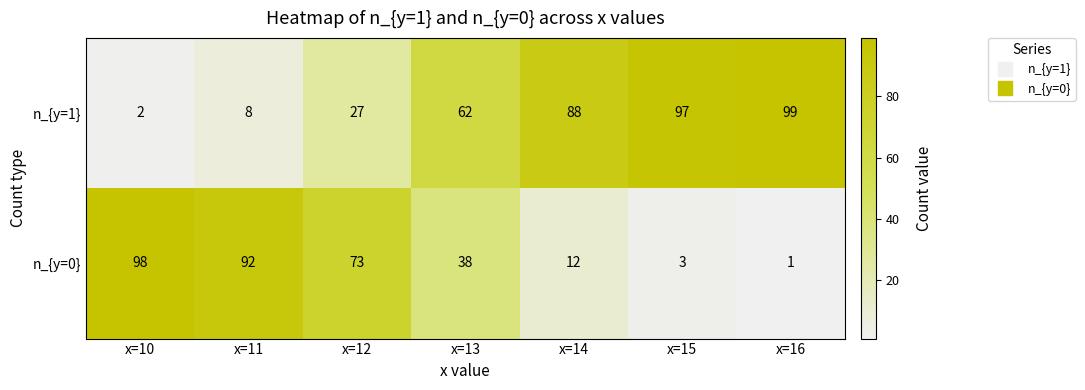

The value of n_{y=1} at x=10 is 2. True or false?

True